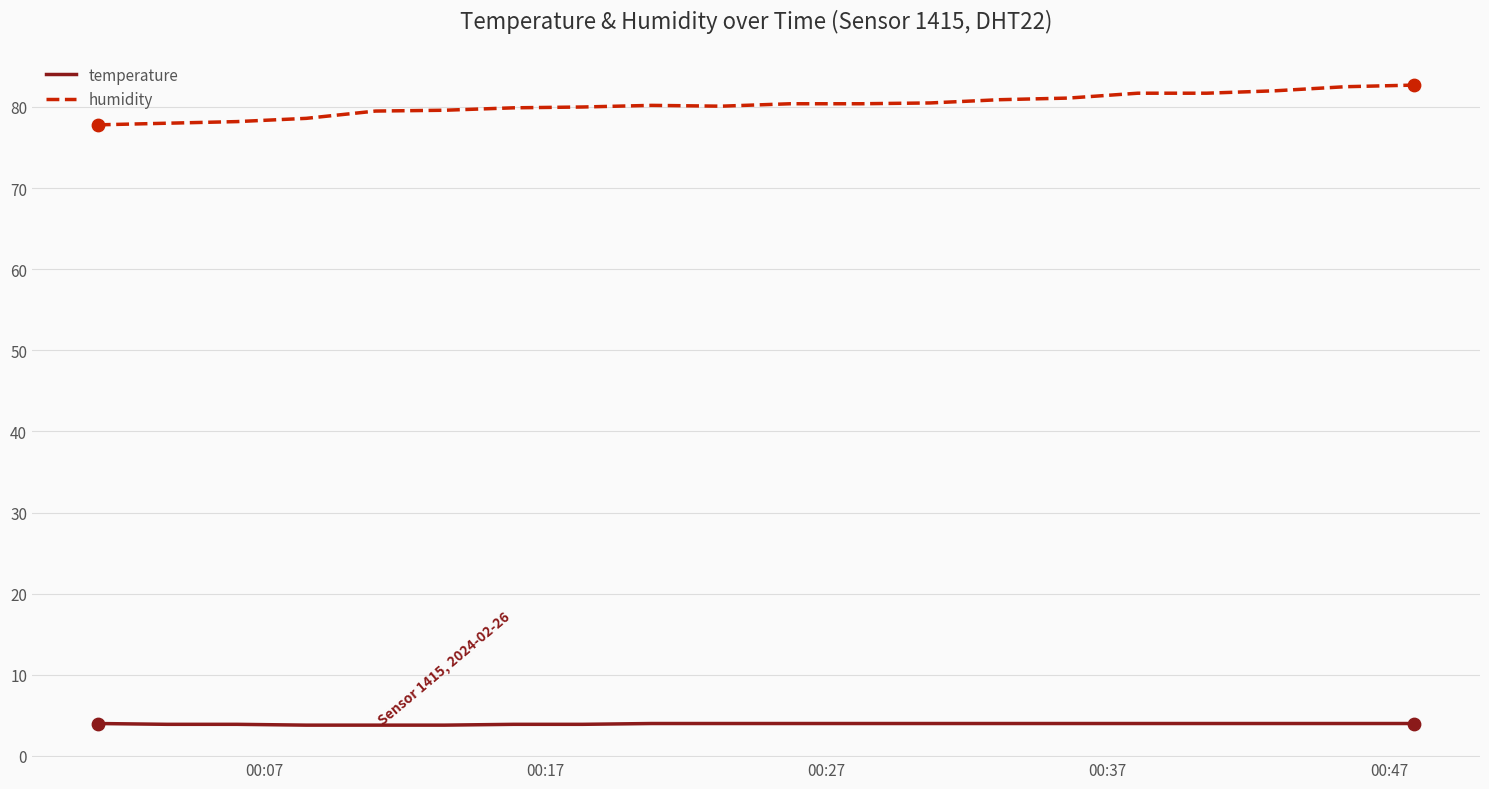

Which series has the largest total across all categories?

humidity